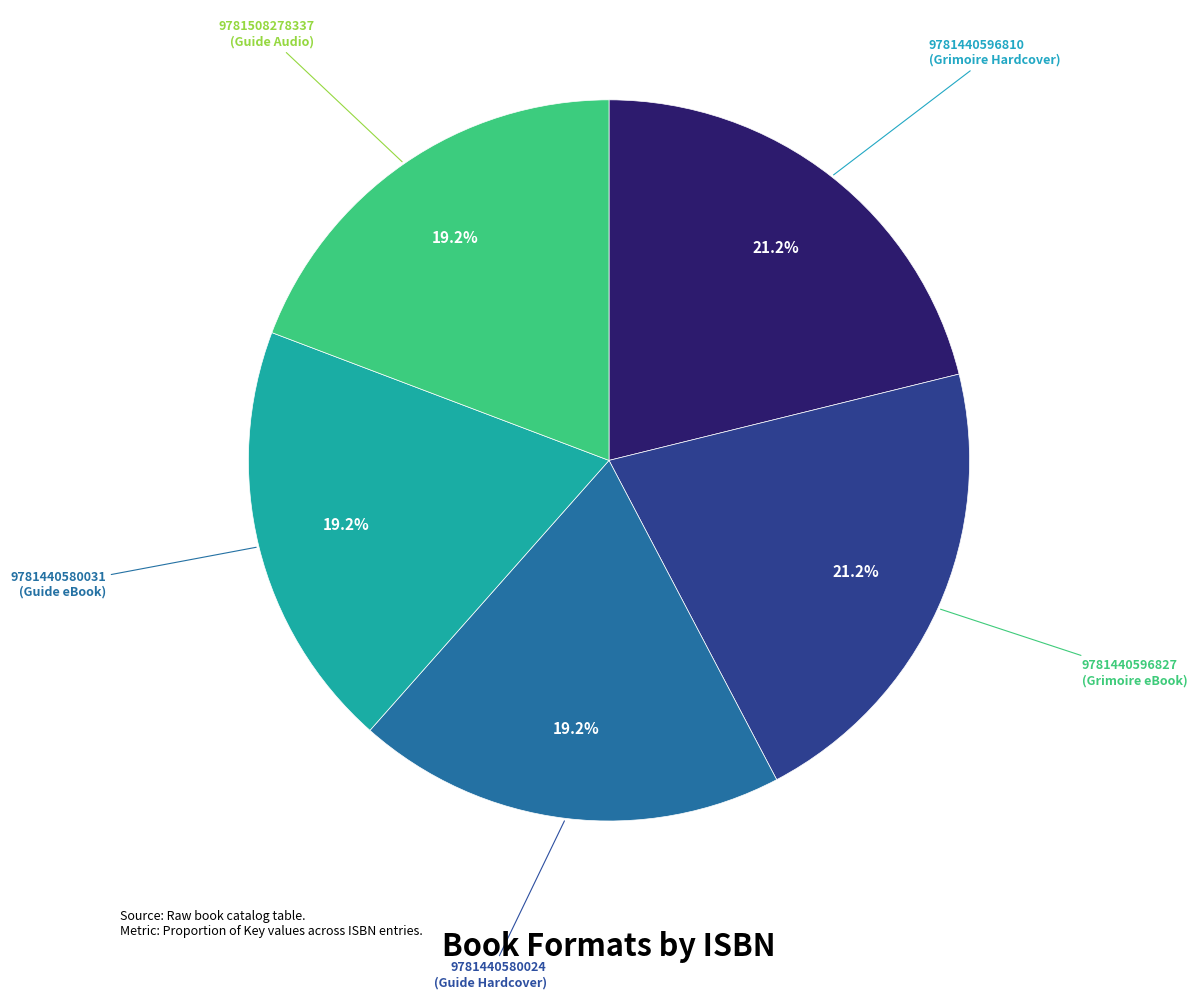

Is there a majority slice in this chart?

No